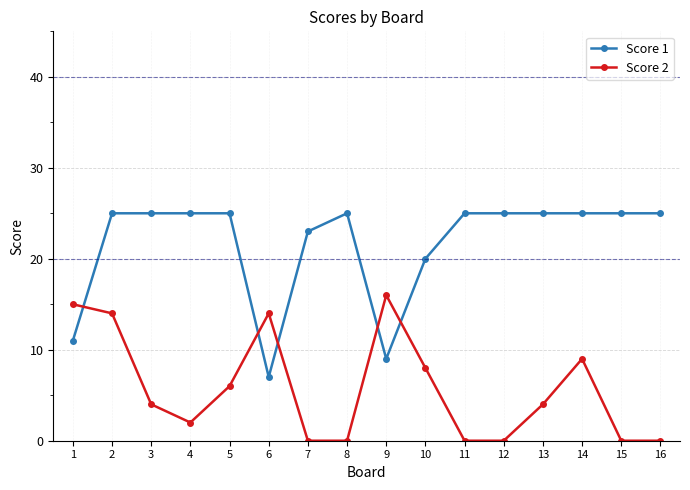

Rank the series at 7 from lowest to highest value.

Score 2, Score 1